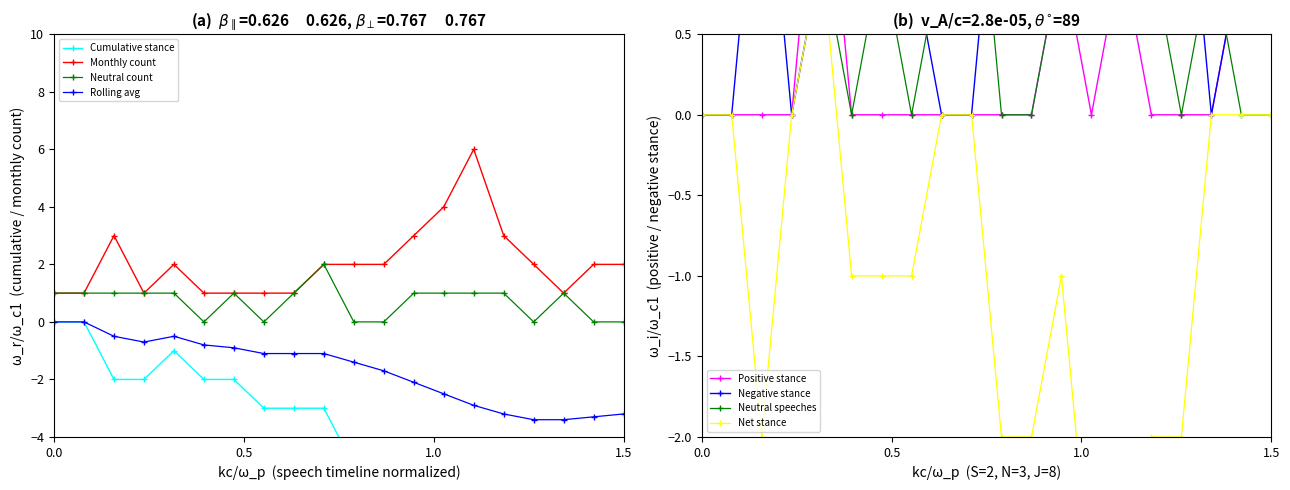

True or false: Negative stance and Monthly count cross at least once.

False